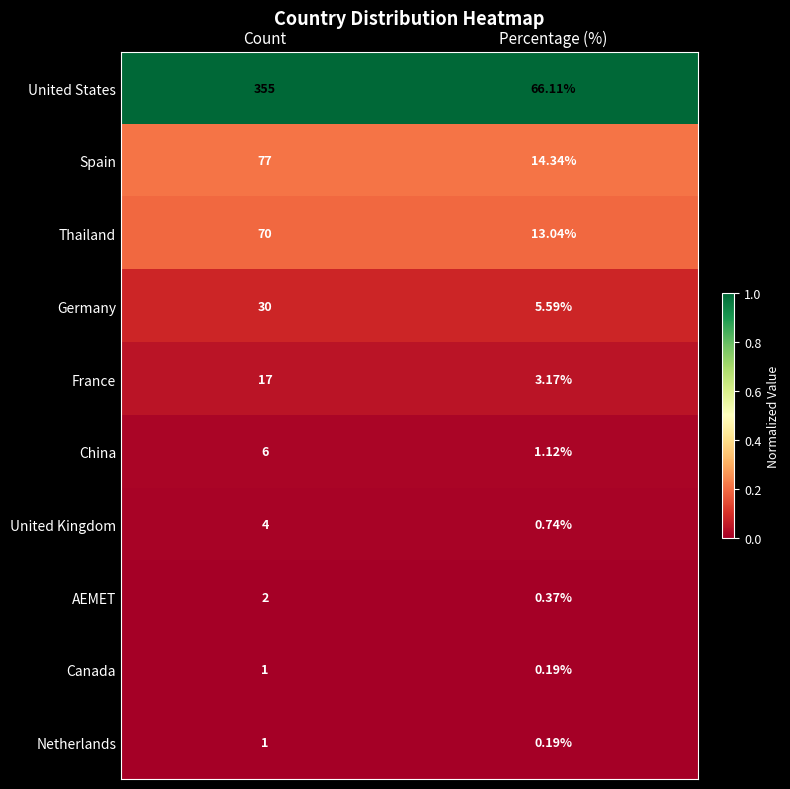

At how many categories does at least one series exceed 0?

2